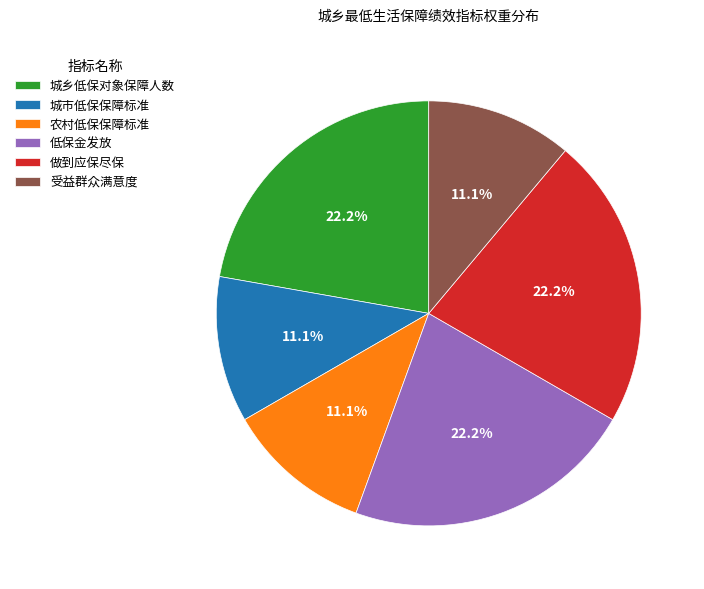

How many segments does this pie chart have?

6